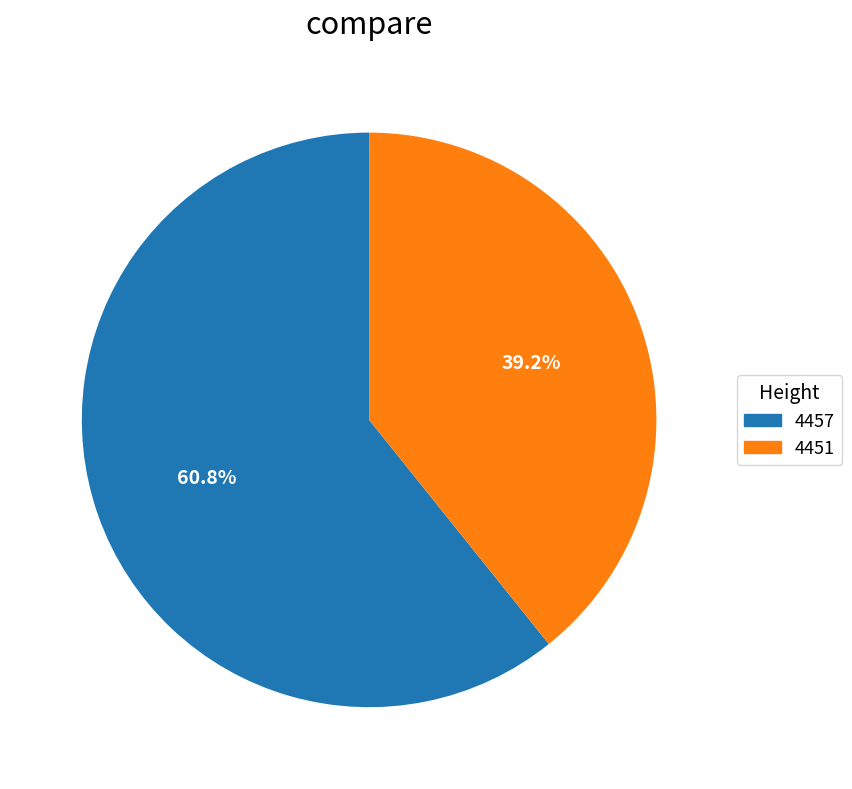

Which has a higher value, 4451 or 4457?

4457